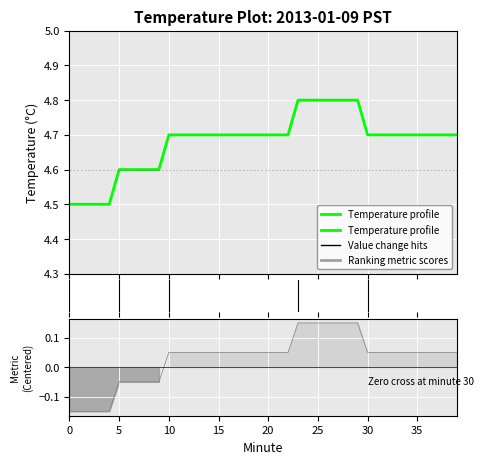

True or false: there are more than 1 points higher than both neighbors.

False